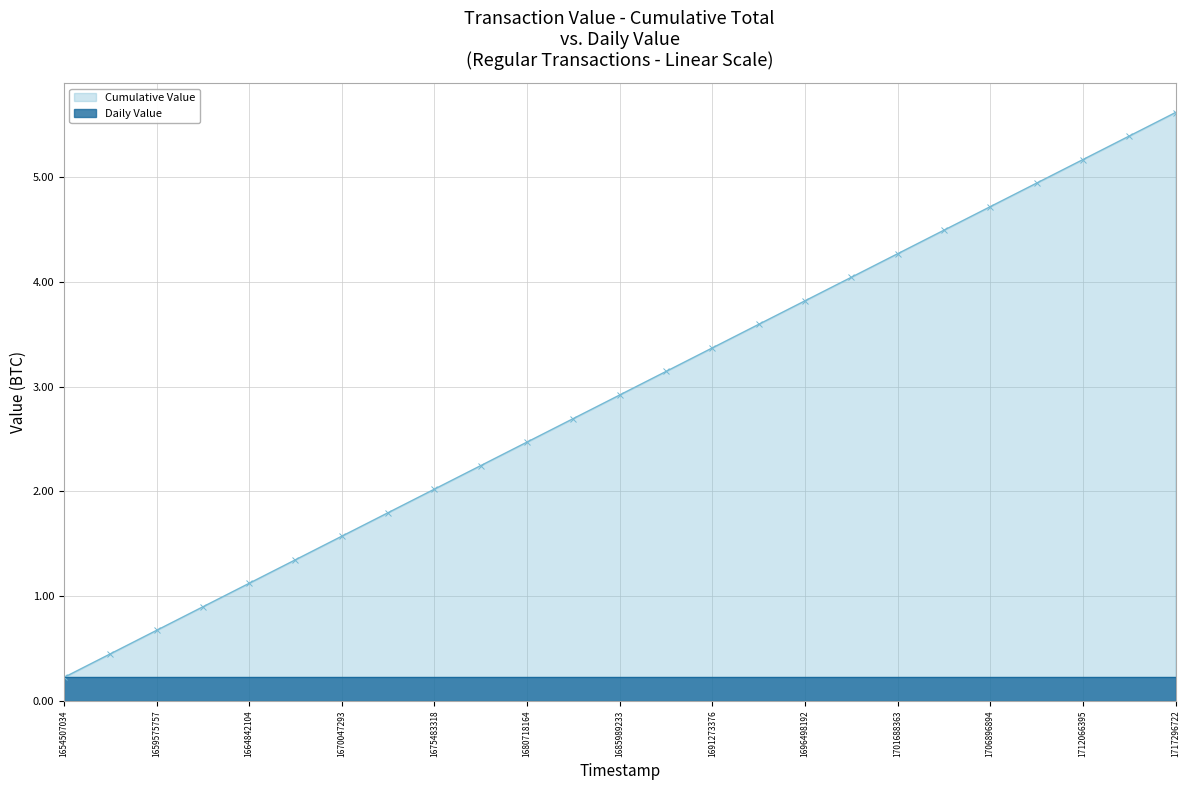

The chart shows a value of 2.3 at 1670047293. True or false?

False